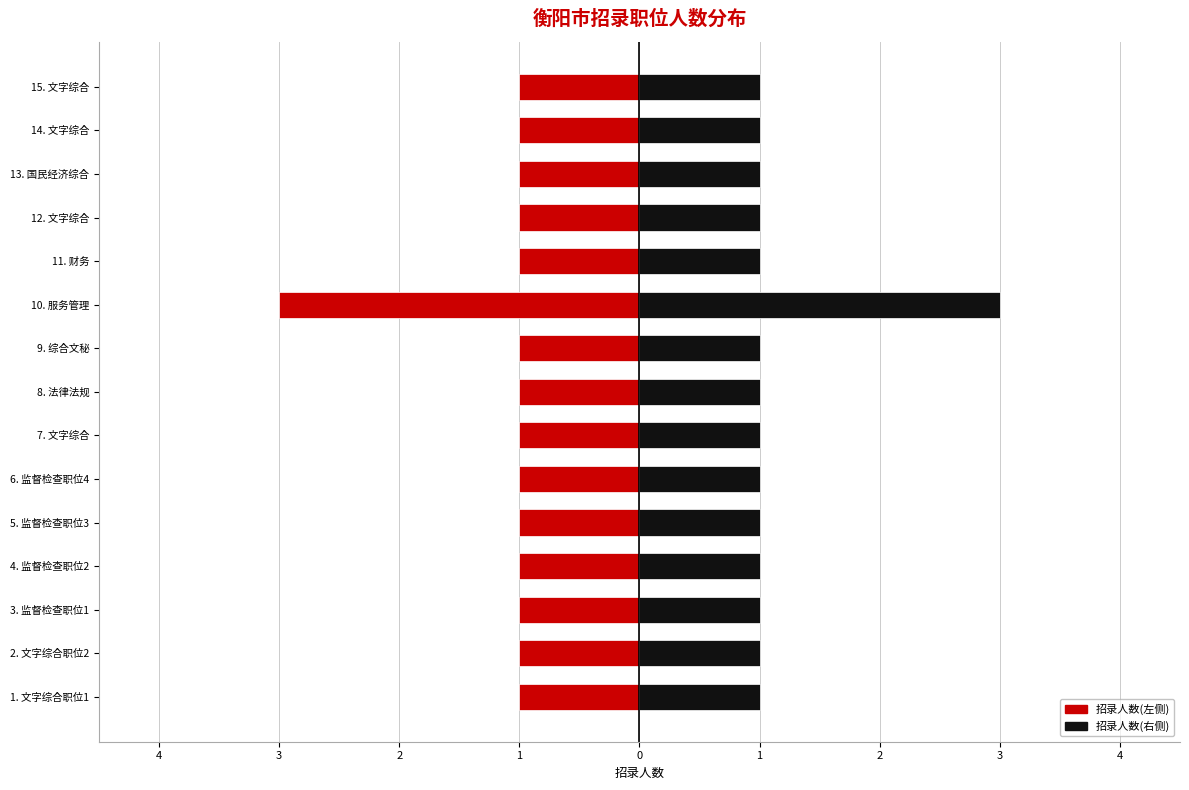

Reading left to right, extract all data points from this chart.

招录人数(左): -1	-1	-1	-1	-1	-1	-1	-1	-1	-3	-1	-1	-1	-1	-1
招录人数(右): 1	1	1	1	1	1	1	1	1	3	1	1	1	1	1